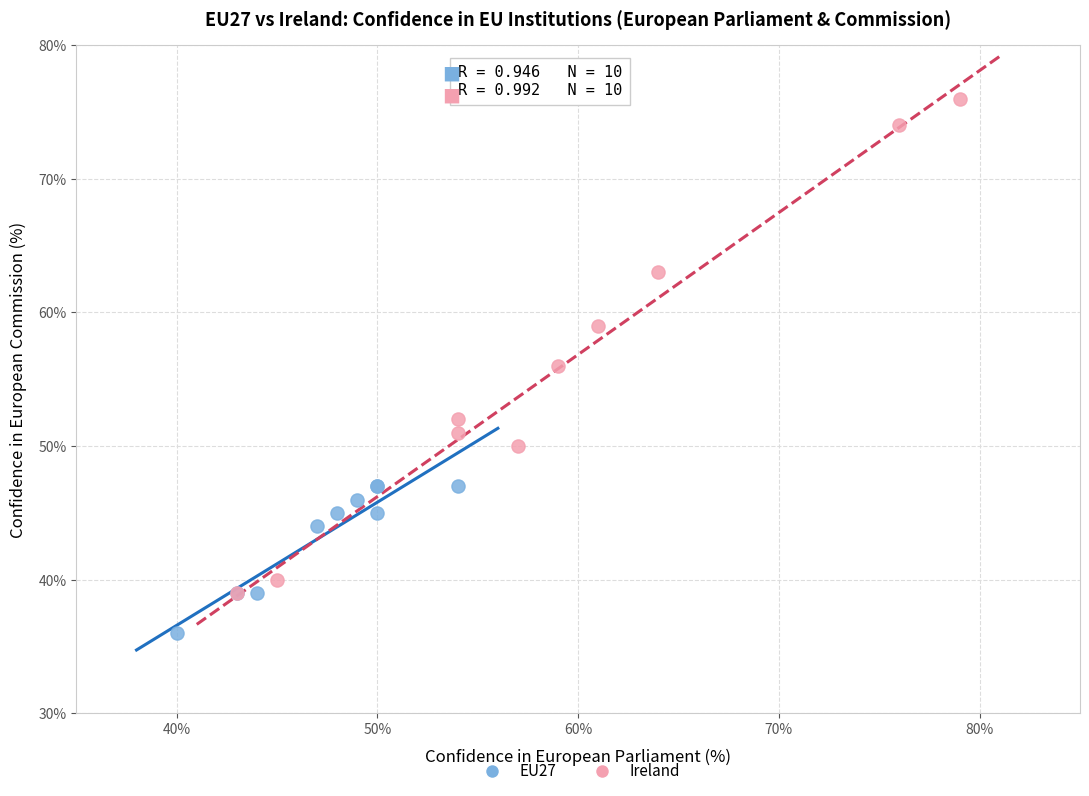

Which series has the largest Y range (max minus min)?

Ireland